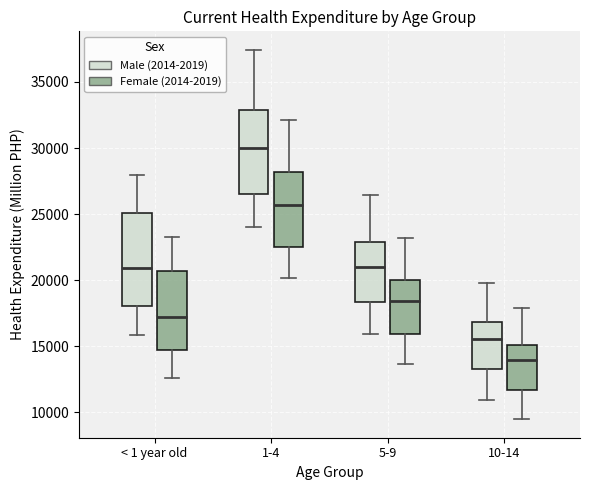

Reading left to right, transcribe this box plot: for each box, give where its median line is, the range the box spans, and where its two whiskers end, as read against the y-axis. The values are not printed on the chart, so give them approximately, as read against the axis.

< 1 year old (Male (2014-2019)): median 21000, box 18000 to 25000, whiskers 16000 to 28000
< 1 year old (Female (2014-2019)): median 17000, box 14500 to 20500, whiskers 12500 to 23500
1-4 (Male (2014-2019)): median 30000, box 26500 to 33000, whiskers 24000 to 37500
1-4 (Female (2014-2019)): median 25500, box 22500 to 28000, whiskers 20000 to 32000
5-9 (Male (2014-2019)): median 21000, box 18500 to 23000, whiskers 16000 to 26500
5-9 (Female (2014-2019)): median 18500, box 16000 to 20000, whiskers 13500 to 23000
10-14 (Male (2014-2019)): median 15500, box 13500 to 17000, whiskers 11000 to 20000
10-14 (Female (2014-2019)): median 14000, box 11500 to 15000, whiskers 9500 to 18000